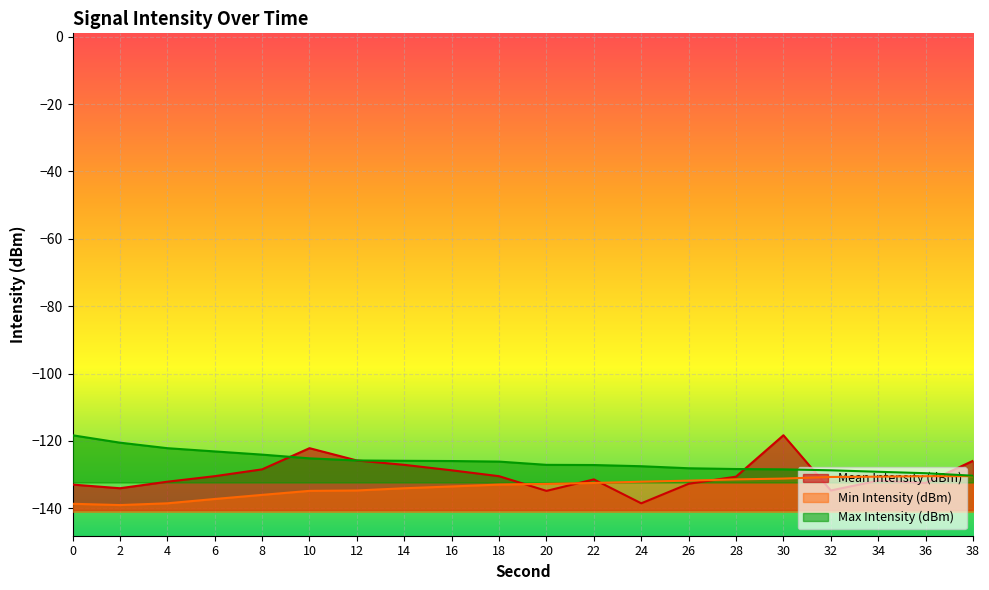

True or false: Max Intensity (dBm) has a value of -129.6 at 36.

True